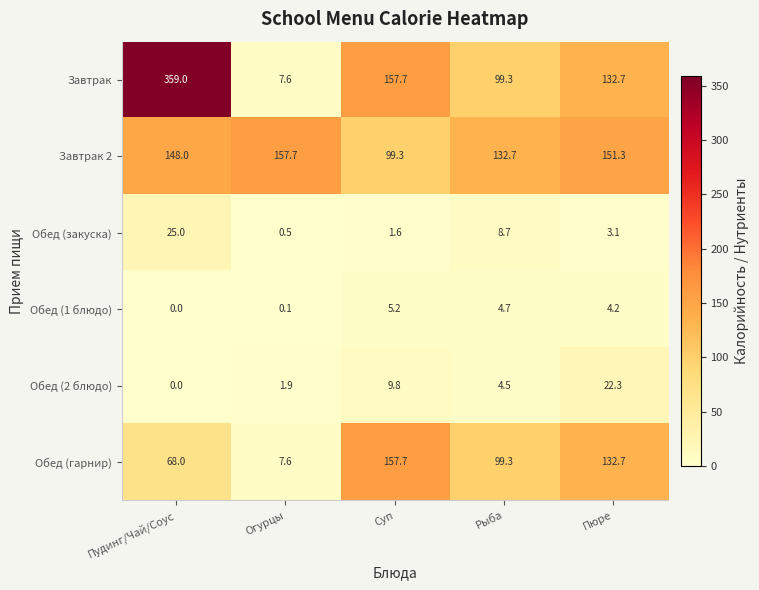

Reading right to left, transcribe all the data shown in this chart.

Завтрак: 132.7	99.3	157.7	7.6	359.0
Завтрак 2: 151.3	132.7	99.3	157.7	148.0
Обед (закуска): 3.1	8.7	1.6	0.5	25.0
Обед (1 блюдо): 4.2	4.7	5.2	0.1	0.0
Обед (2 блюдо): 22.3	4.5	9.8	1.9	0.0
Обед (гарнир): 132.7	99.3	157.7	7.6	68.0